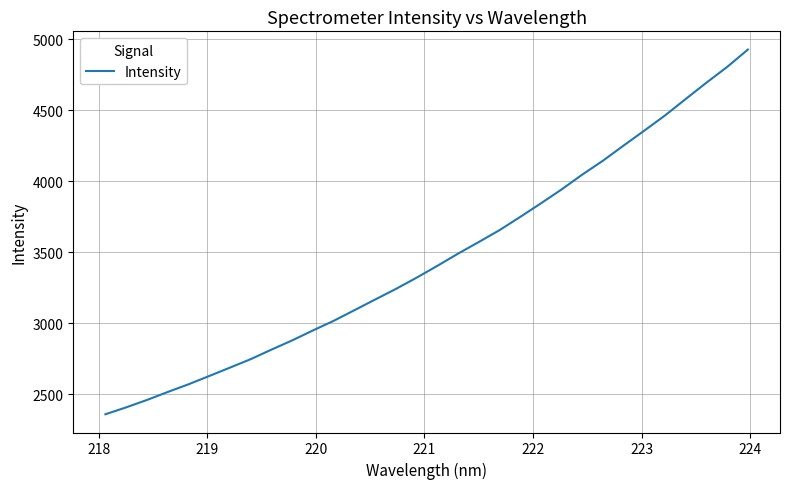

How many values exceed 3404?

16